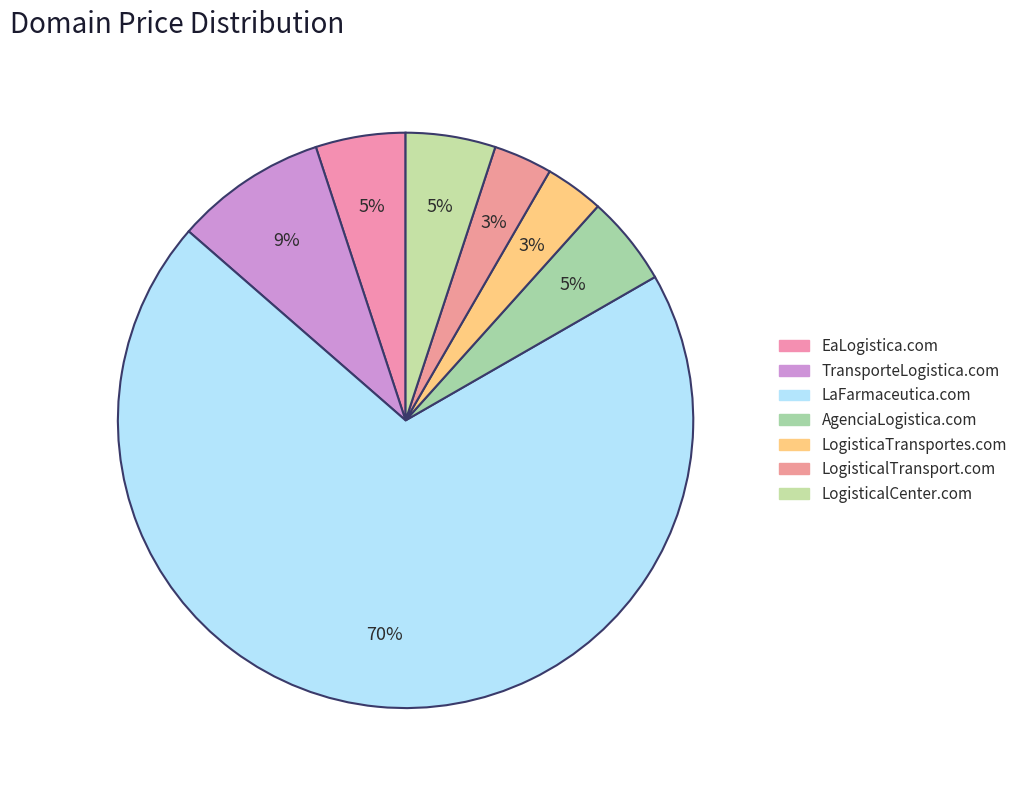

What percentage do AgenciaLogistica.com and EaLogistica.com together represent?

10.1%